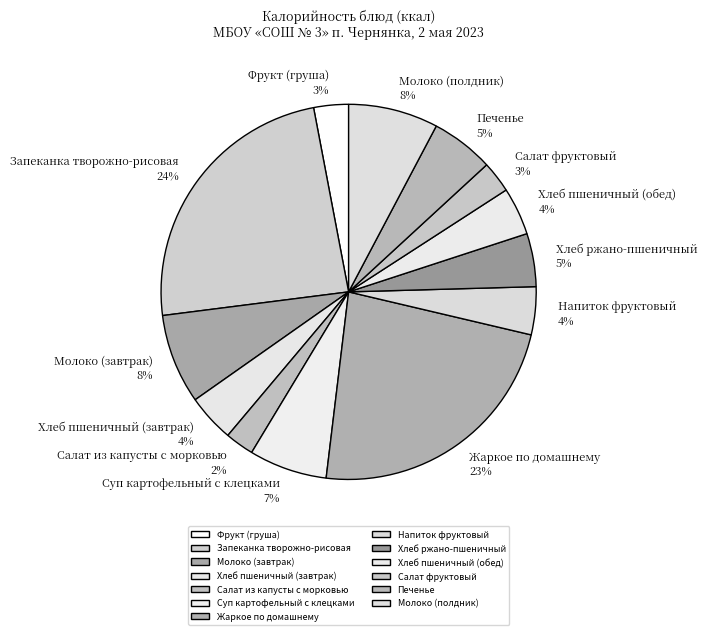

Which has a higher value, Молоко (завтрак) 8% or Напиток фруктовый 4%?

Молоко (завтрак) 8%